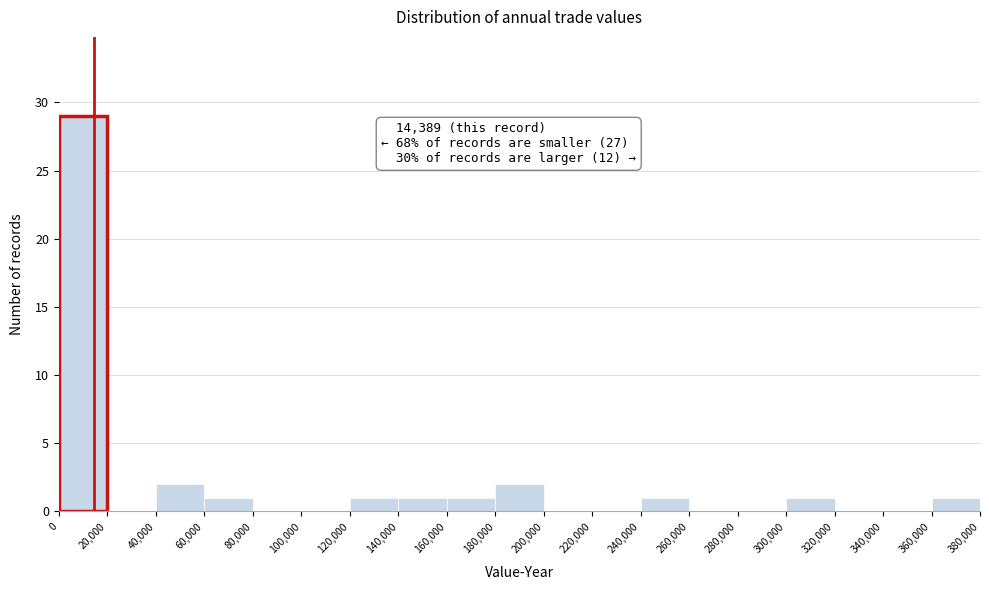

Which range on the x-axis has the tallest bar?

0 to 20,000